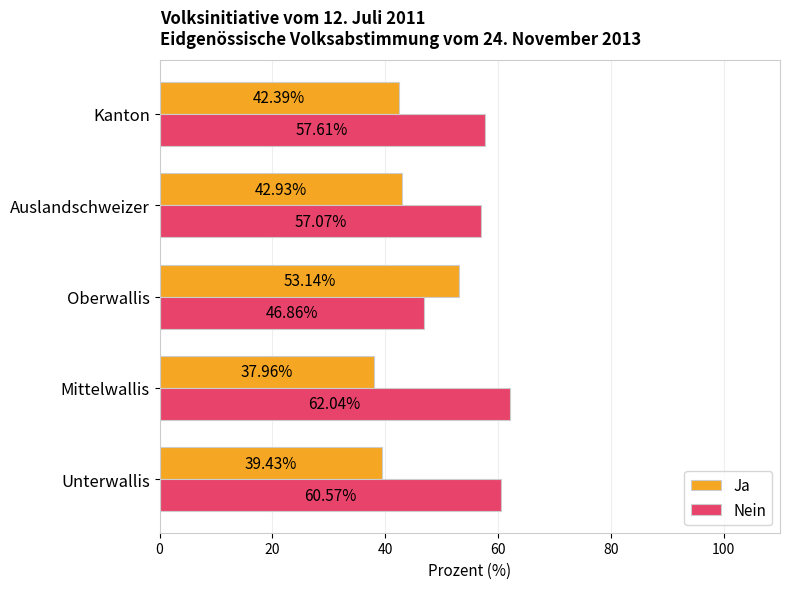

At which label is Nein closest to 54?

Auslandschweizer